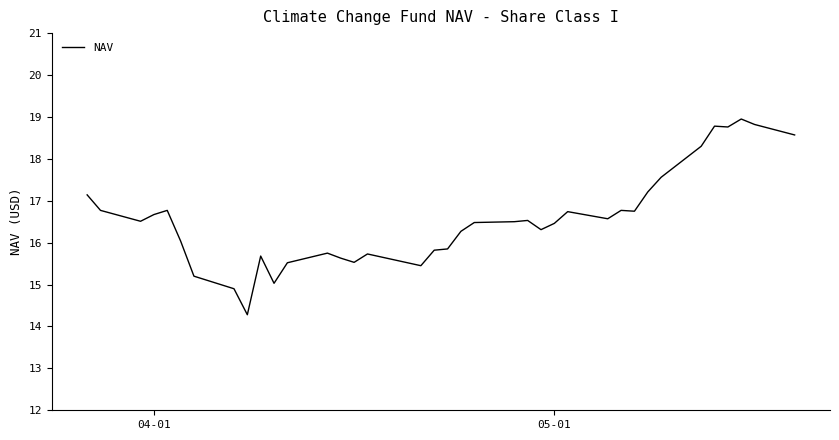

What is the minimum value shown in the chart?

14.3